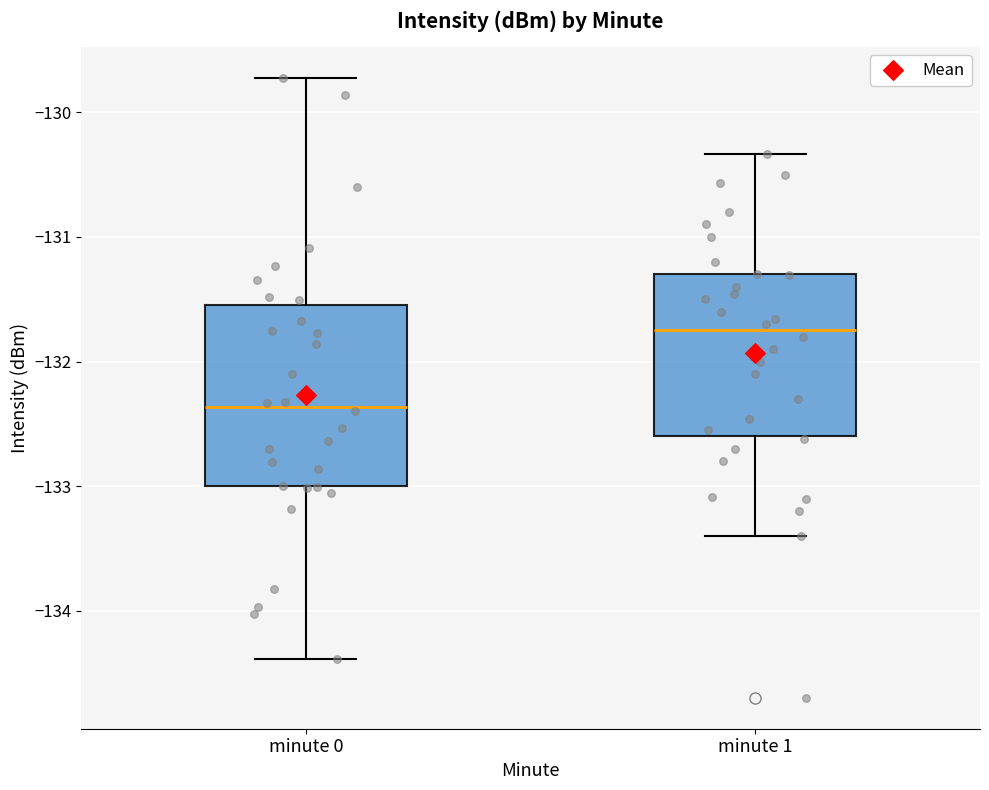

Reading left to right, read every box against the y-axis: the position of its median line, the range the box covers, and the ends of its whiskers. The values are not printed on the chart, so give them approximately, as read against the axis.

minute 0: median -132.4, box -133.0 to -131.5, whiskers -134.4 to -129.7
minute 1: median -131.7, box -132.6 to -131.3, whiskers -133.4 to -130.3